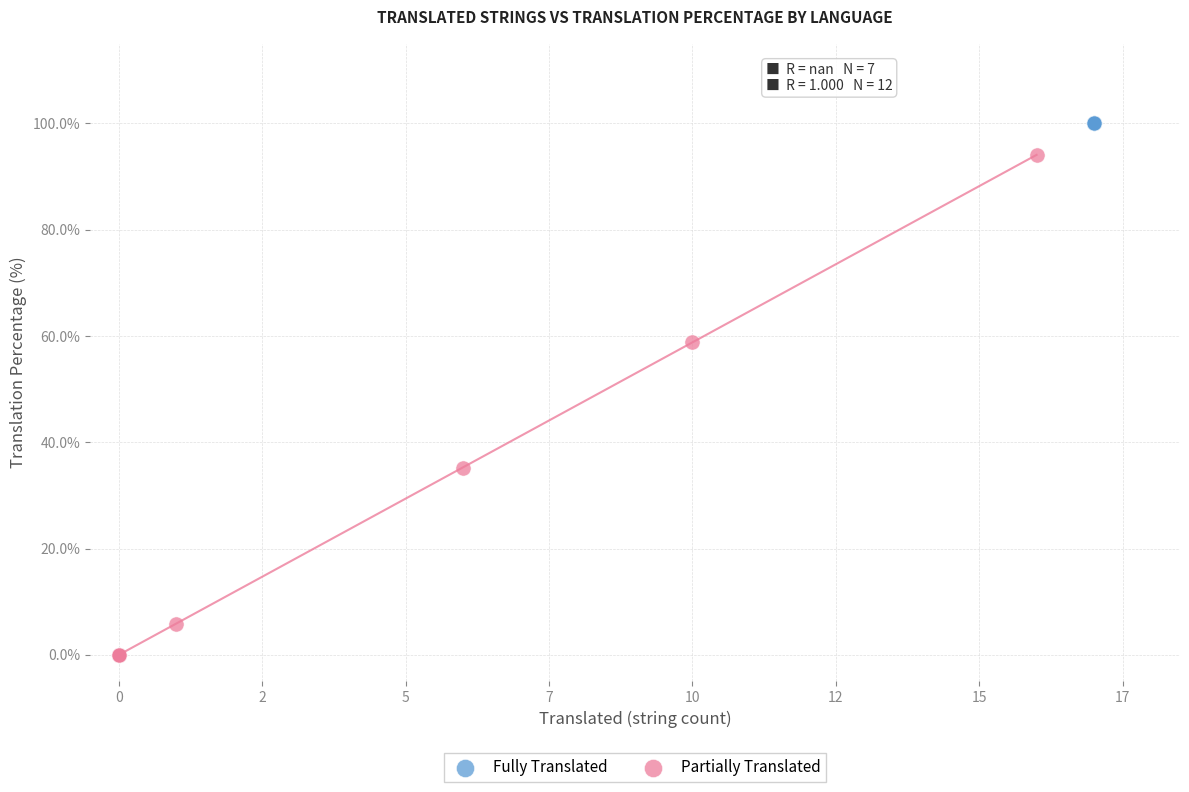

Which series reaches the minimum Y coordinate?

Partially Translated